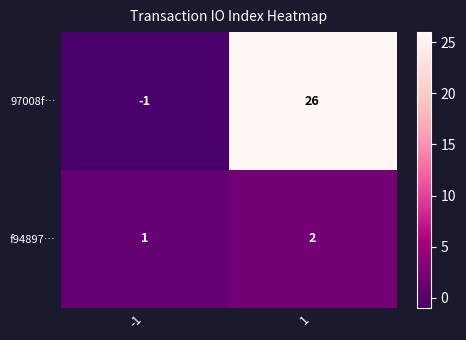

Between -1 and 1, which series saw the biggest shift?

97008f…